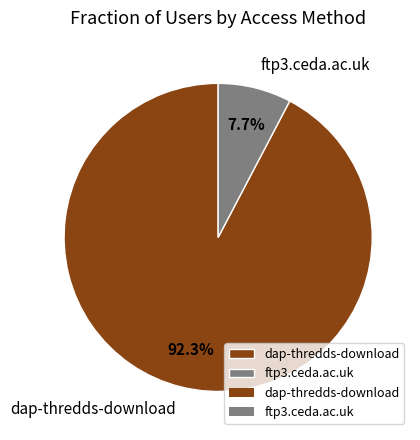

What is the total percentage of dap-thredds-download and ftp3.ceda.ac.uk?

100.0%